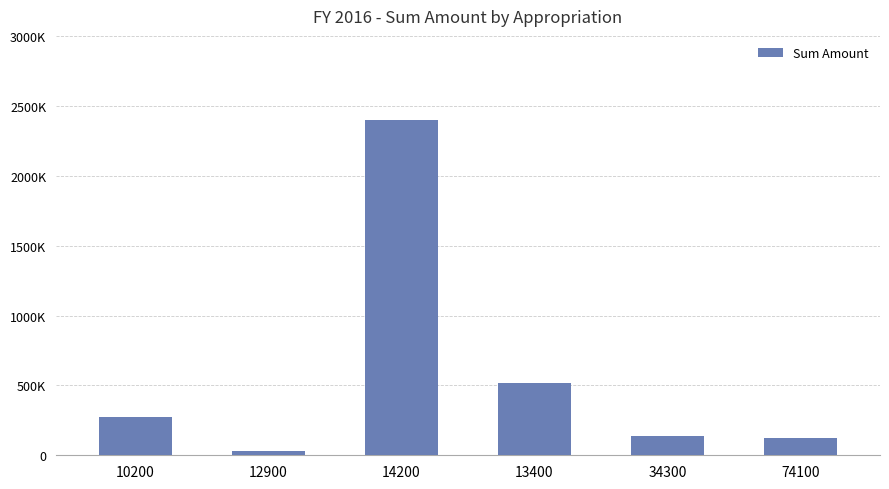

Rank the categories by value from highest to lowest.

14200, 13400, 10200, 34300, 74100, 12900